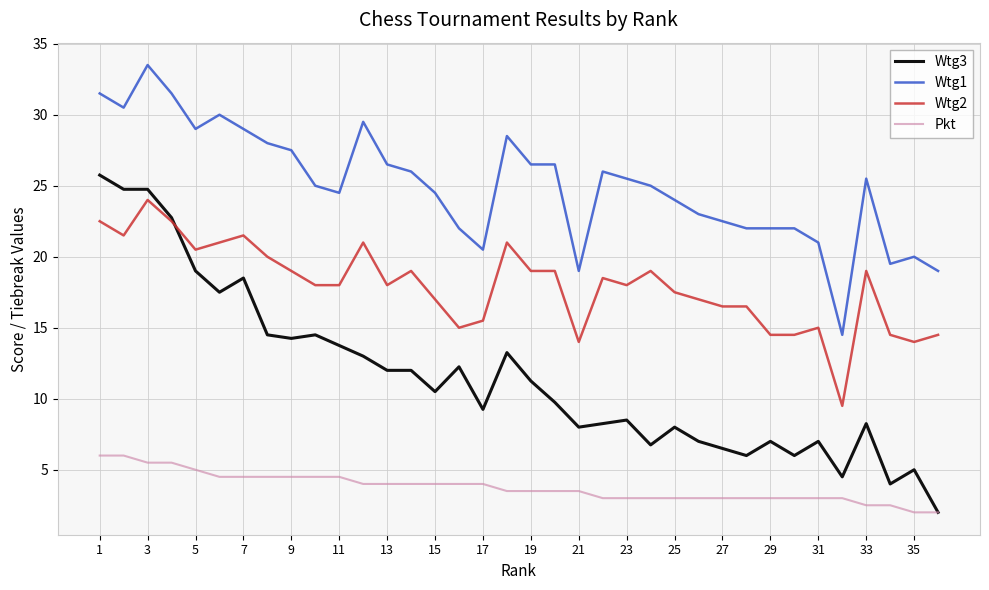

Which series has the widest spread of values?

Wtg3